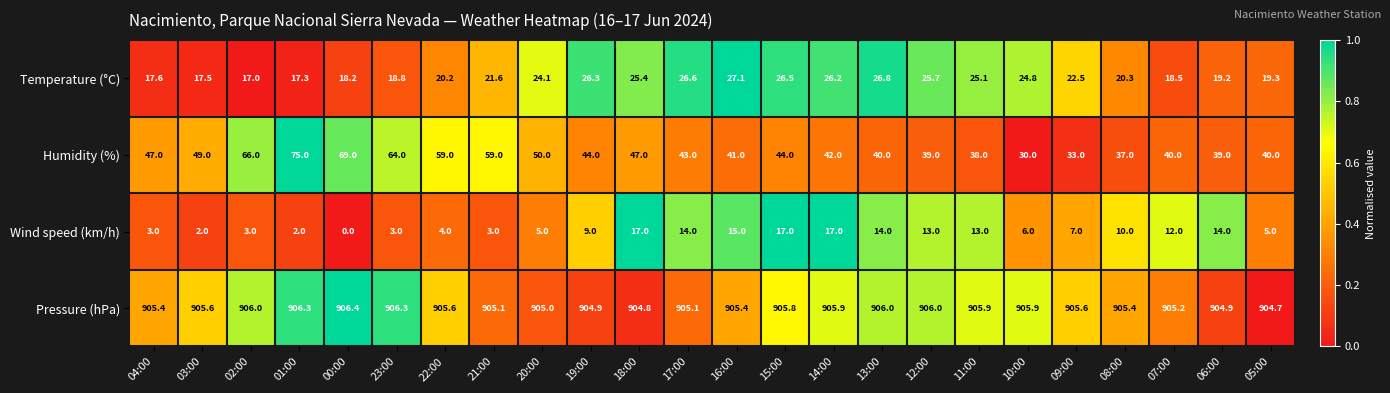

List the series in order of their peak value, highest first.

Pressure (hPa), Humidity (%), Temperature (°C), Wind speed (km/h)